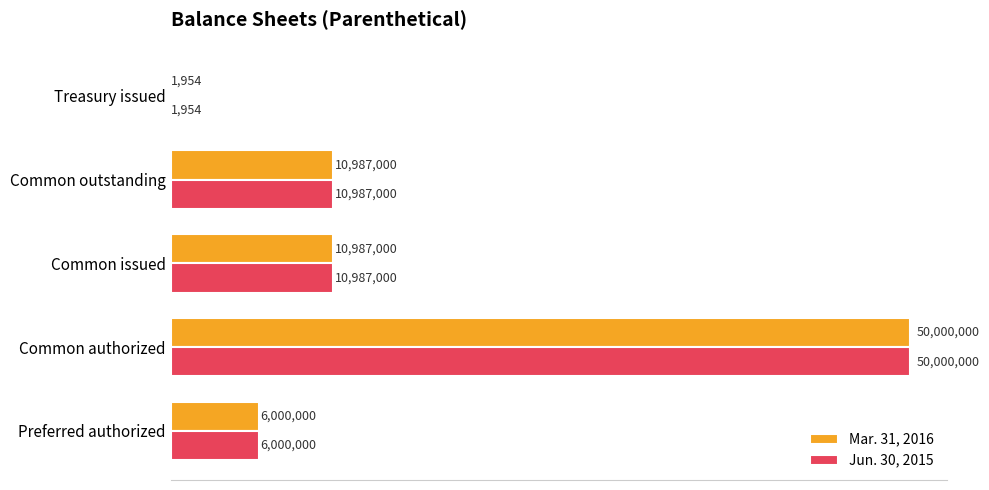

List the series in order of their peak value, lowest first.

Mar. 31, 2016, Jun. 30, 2015